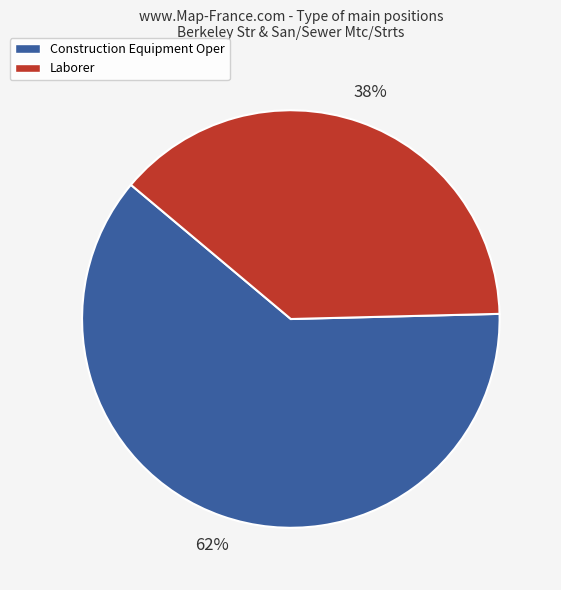

Rank the categories by value from highest to lowest.

Construction Equipment Oper, Laborer